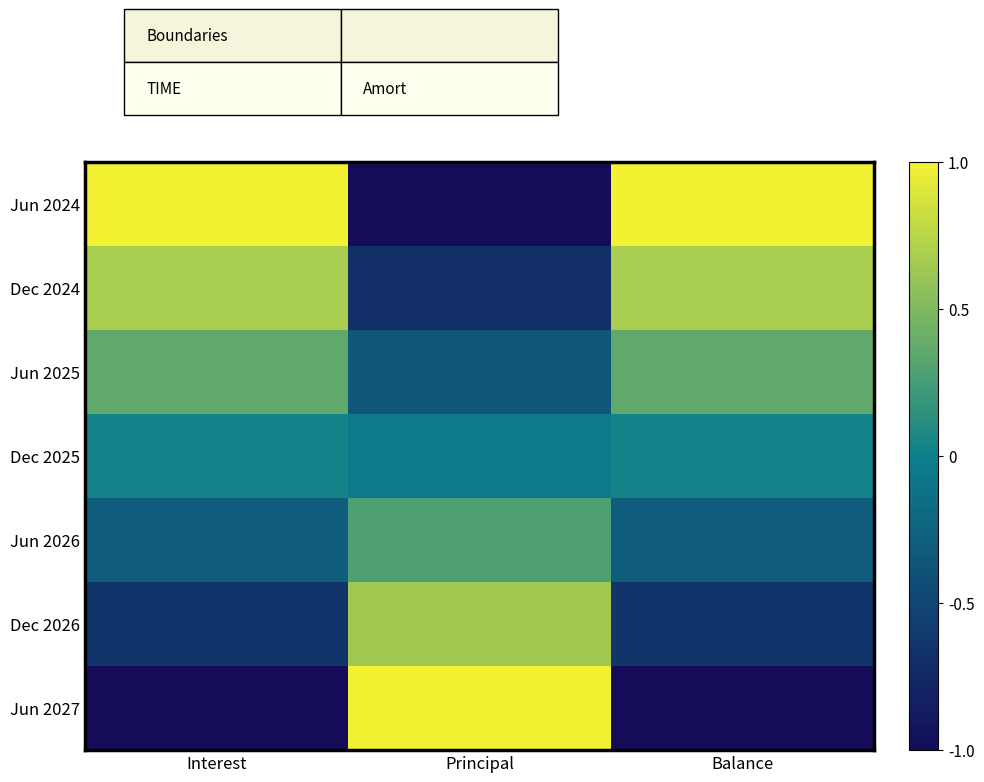

Reading left to right, transcribe all the data shown in this chart.

Jun 2024: Interest=1.0	Principal=-1.0	Balance=1.0
Dec 2024: Interest=0.7	Principal=-0.7	Balance=0.7
Jun 2025: Interest=0.4	Principal=-0.4	Balance=0.4
Dec 2025: Interest=0.0	Principal=-0.0	Balance=0.0
Jun 2026: Interest=-0.3	Principal=0.3	Balance=-0.3
Dec 2026: Interest=-0.6	Principal=0.6	Balance=-0.6
Jun 2027: Interest=-1.0	Principal=1.0	Balance=-1.0